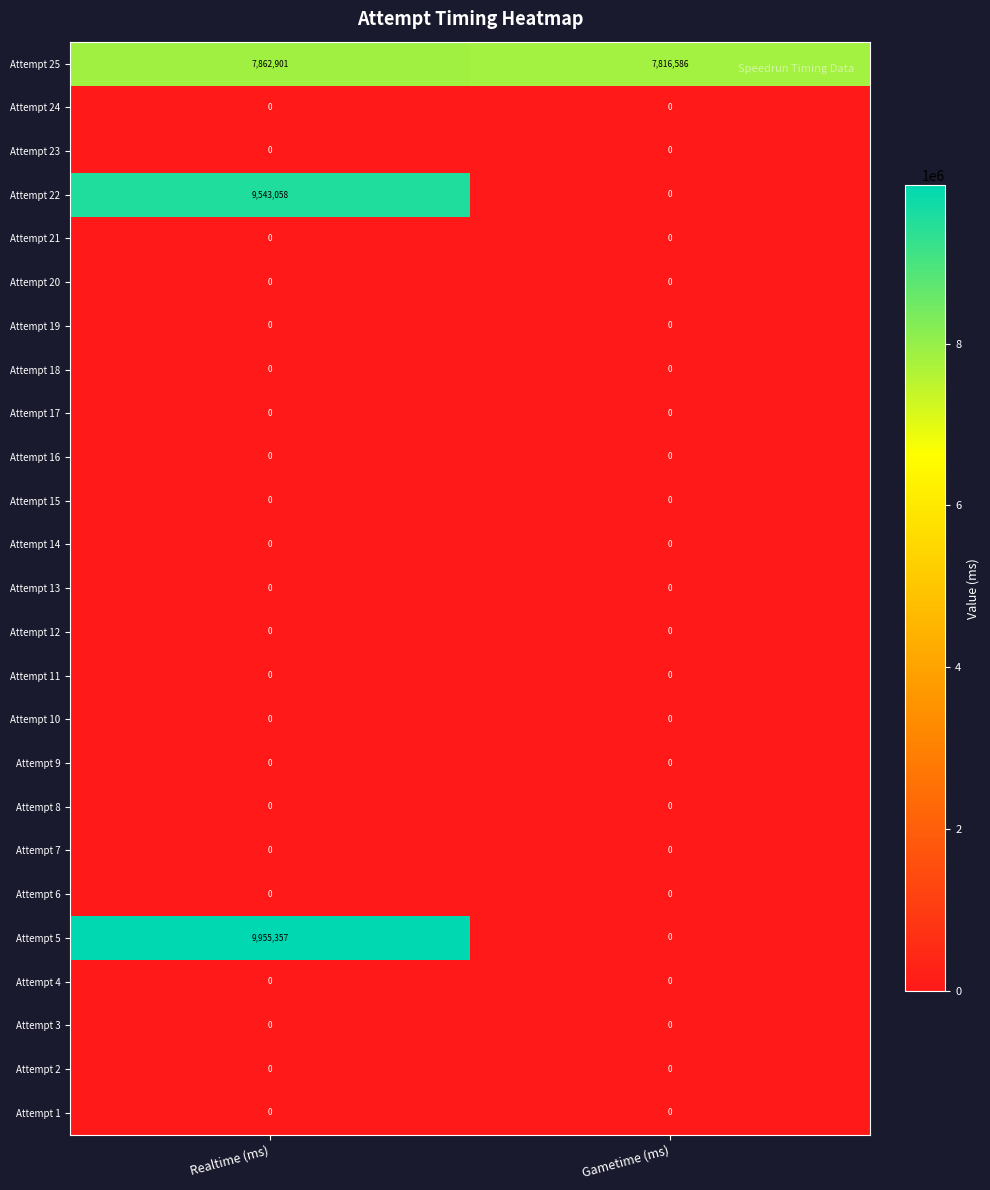

The value of Attempt 11 at Gametime (ms) is 0. True or false?

True